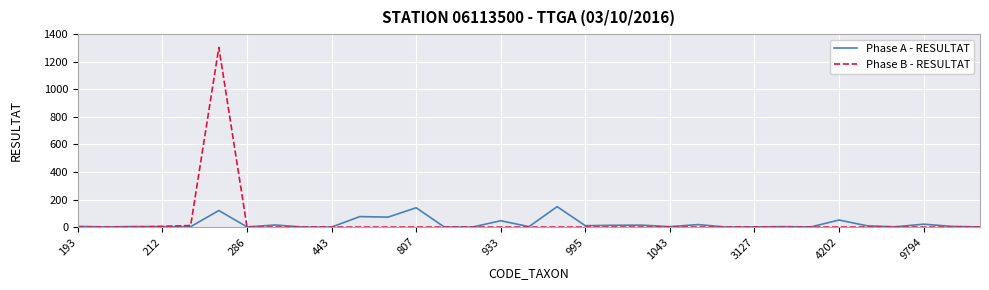

What are all the series names shown in the legend?

Phase A - RESULTAT, Phase B - RESULTAT